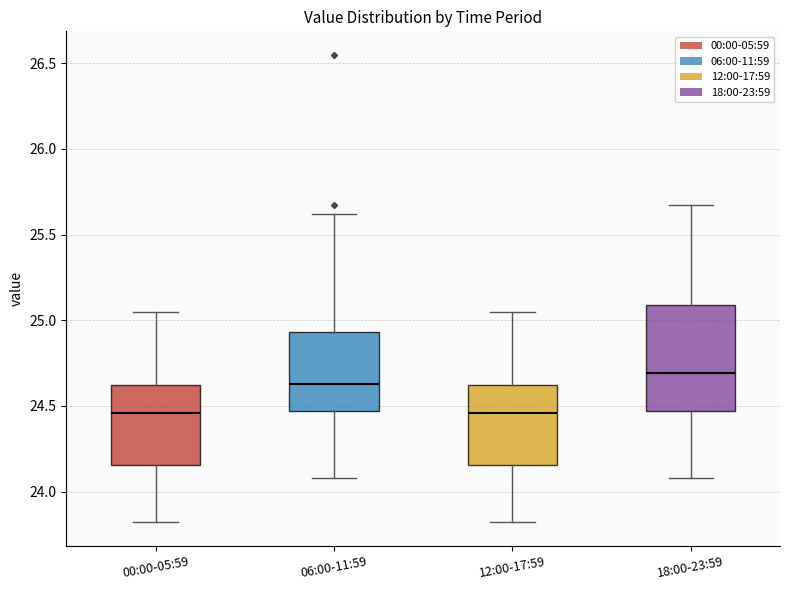

Reading left to right, transcribe this box plot: for each box, give where its median line is, the range the box spans, and where its two whiskers end, as read against the y-axis. The values are not printed on the chart, so give them approximately, as read against the axis.

00:00-05:59: median 24.45, box 24.15 to 24.65, whiskers 23.80 to 25.05
06:00-11:59: median 24.65, box 24.45 to 24.95, whiskers 24.10 to 25.60
12:00-17:59: median 24.45, box 24.15 to 24.65, whiskers 23.80 to 25.05
18:00-23:59: median 24.70, box 24.45 to 25.10, whiskers 24.10 to 25.65